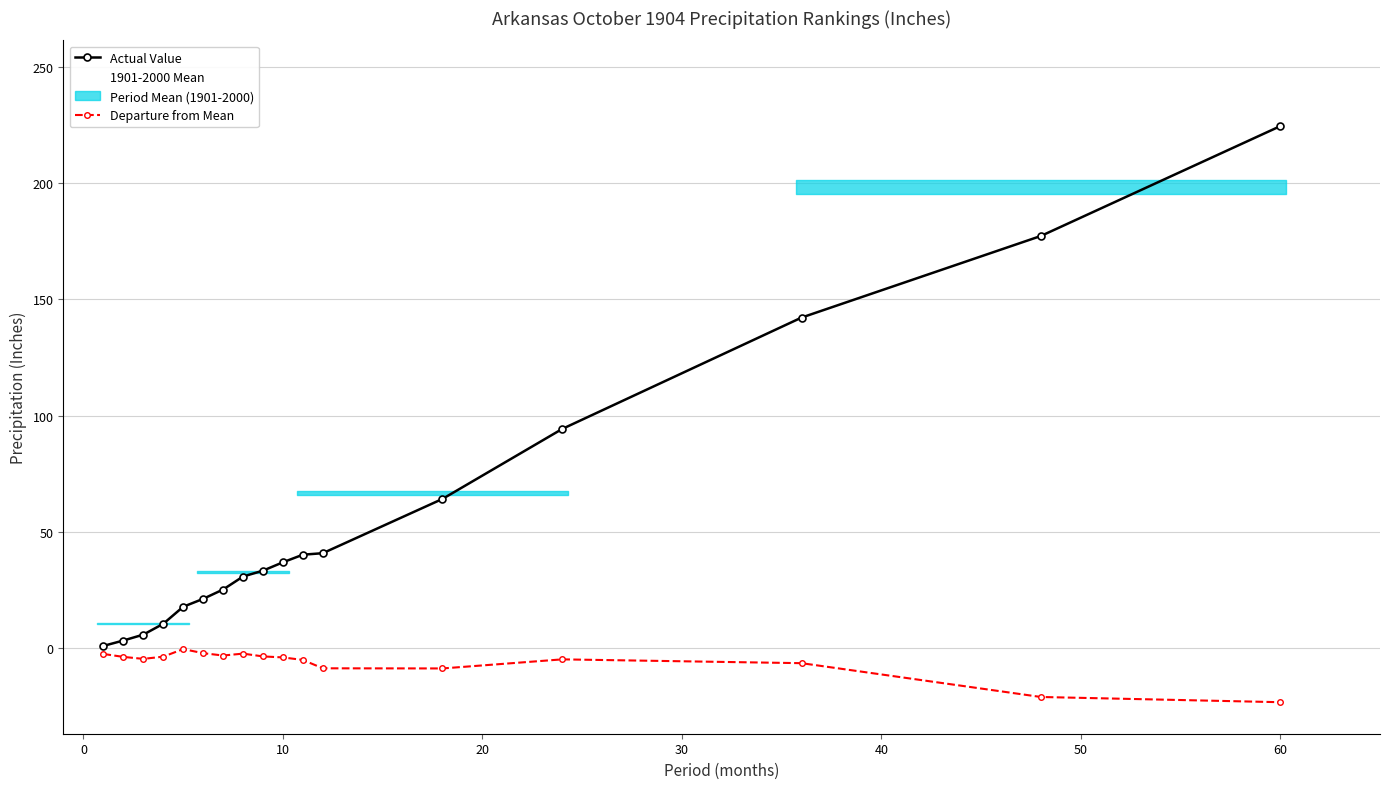

Rank the series at 11 from highest to lowest value.

1901-2000 Mean, Actual Value, Departure from Mean